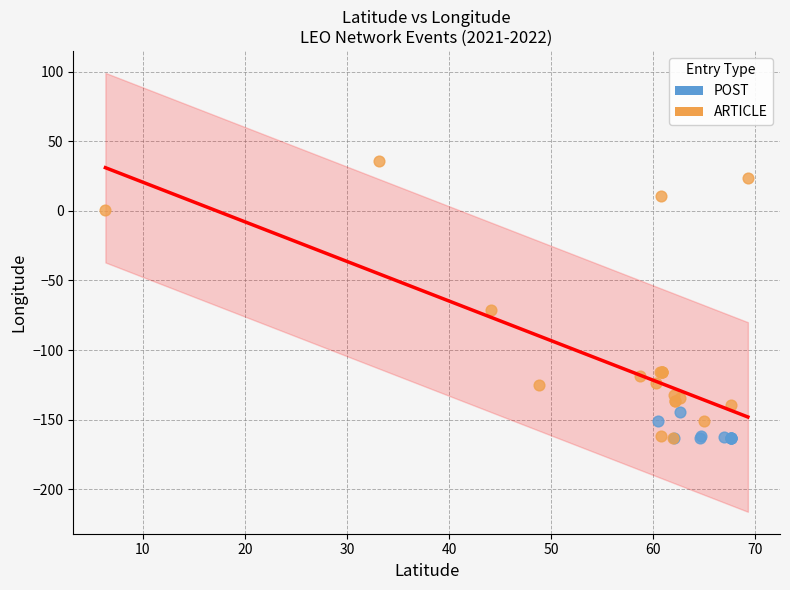

Which series has the largest Y range (max minus min)?

ARTICLE